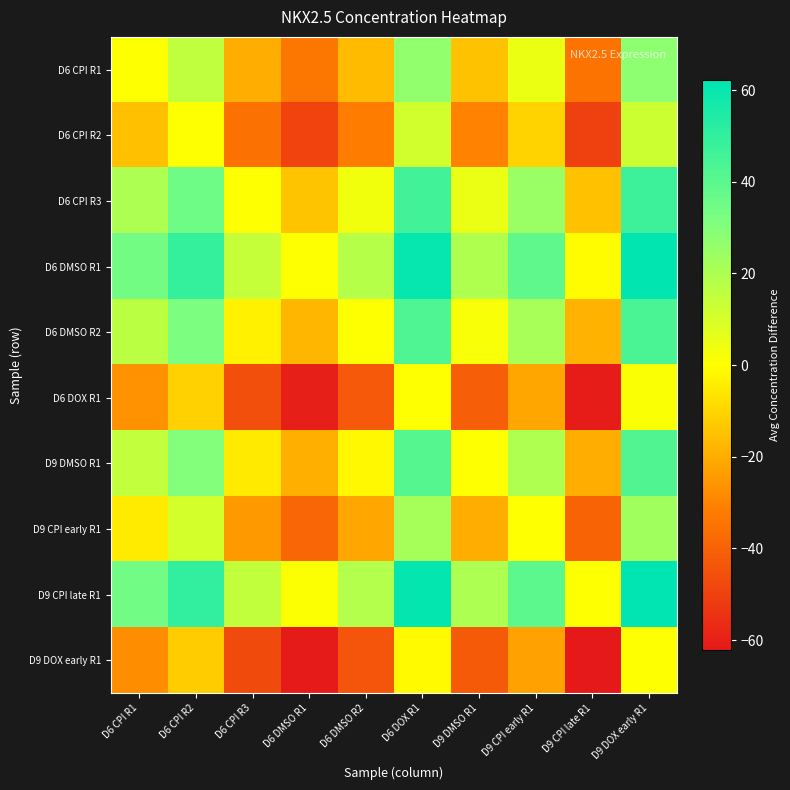

Reading left to right, transcribe all the data shown in this chart.

D6 CPI R1: D6 CPI R1=0.0	D6 CPI R2=15.3	D6 CPI R3=-19.8	D6 DMSO R1=-34.0	D6 DMSO R2=-16.4	D6 DOX R1=26.3	D9 DMSO R1=-14.8	D9 CPI early R1=4.8	D9 CPI late R1=-34.7	D9 DOX early R1=27.5
D6 CPI R2: D6 CPI R1=-15.3	D6 CPI R2=0.0	D6 CPI R3=-35.0	D6 DMSO R1=-49.3	D6 DMSO R2=-31.6	D6 DOX R1=11.1	D9 DMSO R1=-30.1	D9 CPI early R1=-10.4	D9 CPI late R1=-50.0	D9 DOX early R1=12.2
D6 CPI R3: D6 CPI R1=19.8	D6 CPI R2=35.0	D6 CPI R3=0.0	D6 DMSO R1=-14.2	D6 DMSO R2=3.4	D6 DOX R1=46.1	D9 DMSO R1=4.9	D9 CPI early R1=24.6	D9 CPI late R1=-15.0	D9 DOX early R1=47.2
D6 DMSO R1: D6 CPI R1=34.0	D6 CPI R2=49.3	D6 CPI R3=14.2	D6 DMSO R1=0.0	D6 DMSO R2=17.6	D6 DOX R1=60.3	D9 DMSO R1=19.2	D9 CPI early R1=38.8	D9 CPI late R1=-0.7	D9 DOX early R1=61.5
D6 DMSO R2: D6 CPI R1=16.4	D6 CPI R2=31.6	D6 CPI R3=-3.4	D6 DMSO R1=-17.6	D6 DMSO R2=0.0	D6 DOX R1=42.7	D9 DMSO R1=1.5	D9 CPI early R1=21.2	D9 CPI late R1=-18.4	D9 DOX early R1=43.9
D6 DOX R1: D6 CPI R1=-26.3	D6 CPI R2=-11.1	D6 CPI R3=-46.1	D6 DMSO R1=-60.3	D6 DMSO R2=-42.7	D6 DOX R1=0.0	D9 DMSO R1=-41.1	D9 CPI early R1=-21.5	D9 CPI late R1=-61.0	D9 DOX early R1=1.2
D9 DMSO R1: D6 CPI R1=14.8	D6 CPI R2=30.1	D6 CPI R3=-4.9	D6 DMSO R1=-19.2	D6 DMSO R2=-1.5	D6 DOX R1=41.1	D9 DMSO R1=0.0	D9 CPI early R1=19.7	D9 CPI late R1=-19.9	D9 DOX early R1=42.3
D9 CPI early R1: D6 CPI R1=-4.8	D6 CPI R2=10.4	D6 CPI R3=-24.6	D6 DMSO R1=-38.8	D6 DMSO R2=-21.2	D6 DOX R1=21.5	D9 DMSO R1=-19.7	D9 CPI early R1=0.0	D9 CPI late R1=-39.5	D9 DOX early R1=22.6
D9 CPI late R1: D6 CPI R1=34.7	D6 CPI R2=50.0	D6 CPI R3=15.0	D6 DMSO R1=0.7	D6 DMSO R2=18.4	D6 DOX R1=61.0	D9 DMSO R1=19.9	D9 CPI early R1=39.5	D9 CPI late R1=0.0	D9 DOX early R1=62.2
D9 DOX early R1: D6 CPI R1=-27.5	D6 CPI R2=-12.2	D6 CPI R3=-47.2	D6 DMSO R1=-61.5	D6 DMSO R2=-43.9	D6 DOX R1=-1.2	D9 DMSO R1=-42.3	D9 CPI early R1=-22.6	D9 CPI late R1=-62.2	D9 DOX early R1=0.0